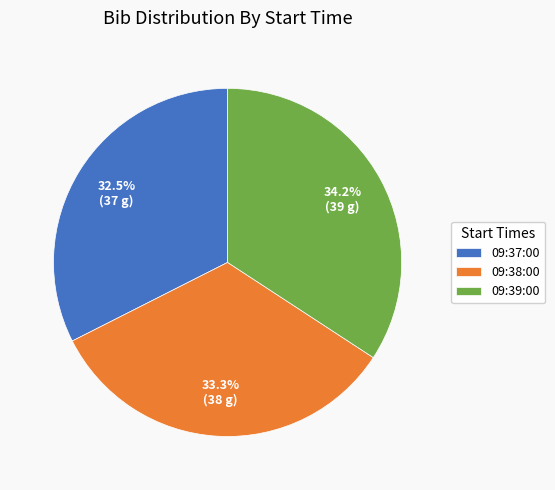

How many segments does this pie chart have?

3